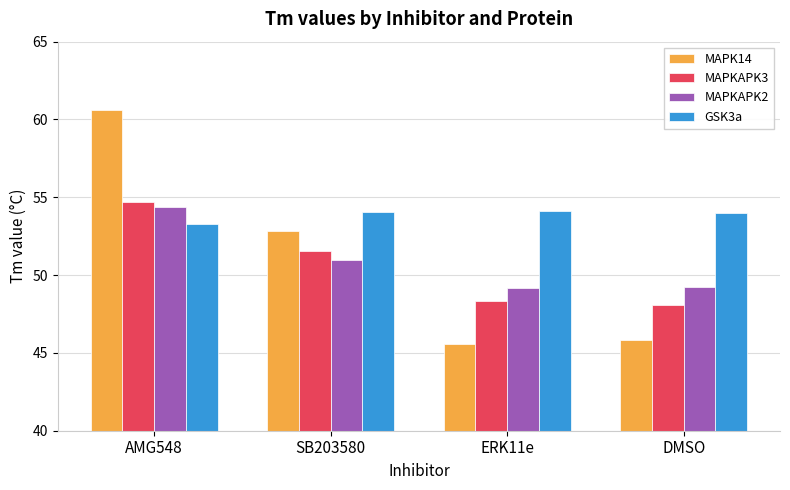

Which series has the largest total across all categories?

GSK3a